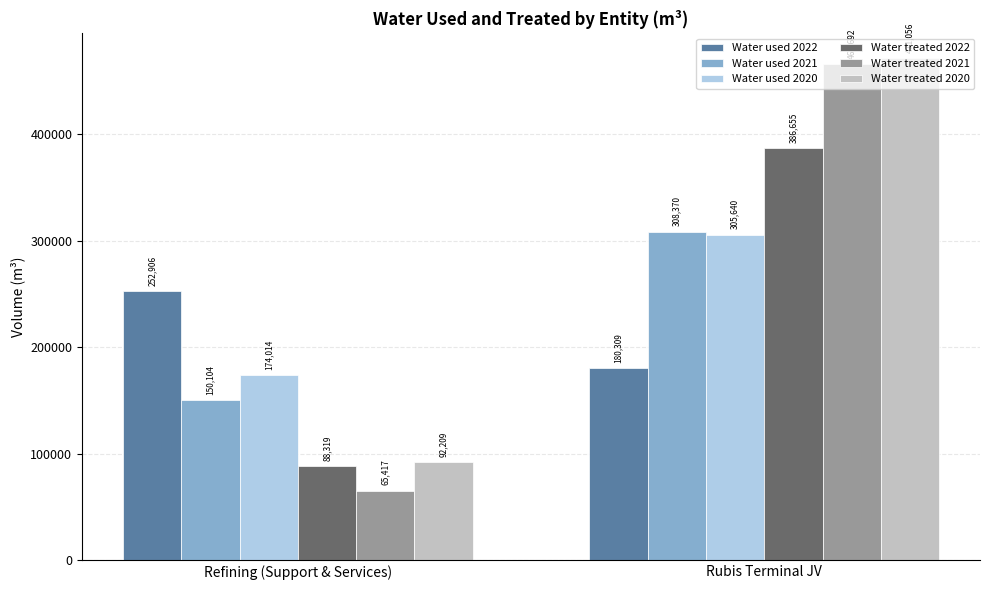

At which category is the sum across all series the highest?

Rubis Terminal JV